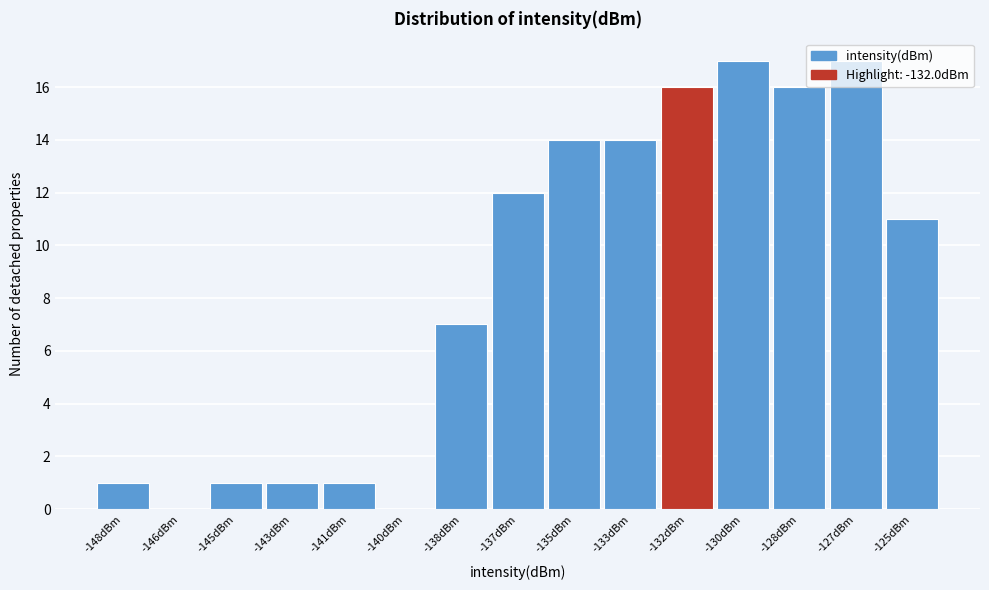

Between -133dBm and -137dBm, which is larger?

-133dBm